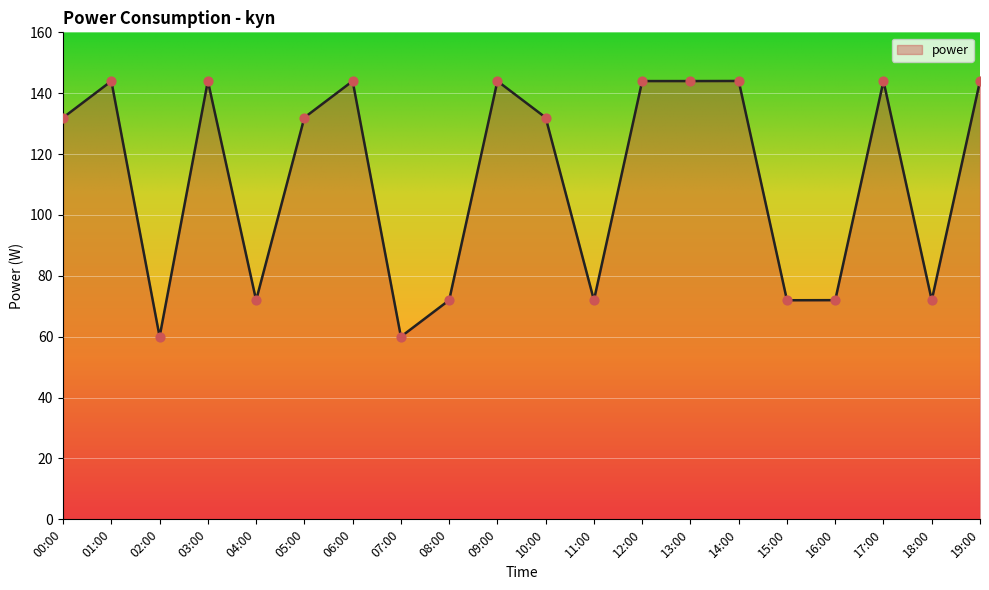

Between 00:00 and 07:00, which is larger?

00:00